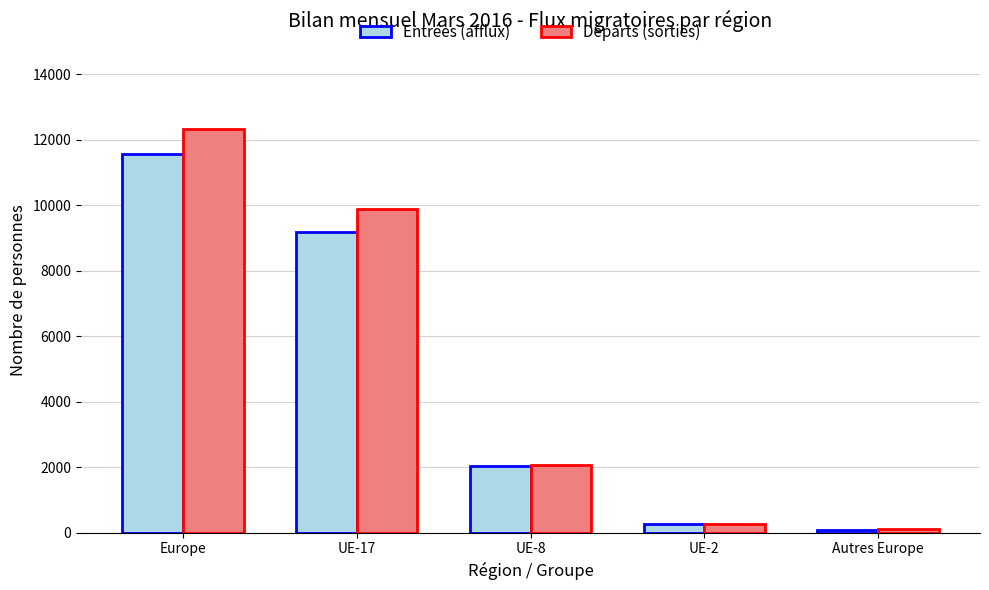

Between Europe and UE-2, which series saw the biggest shift?

Départs (sorties)